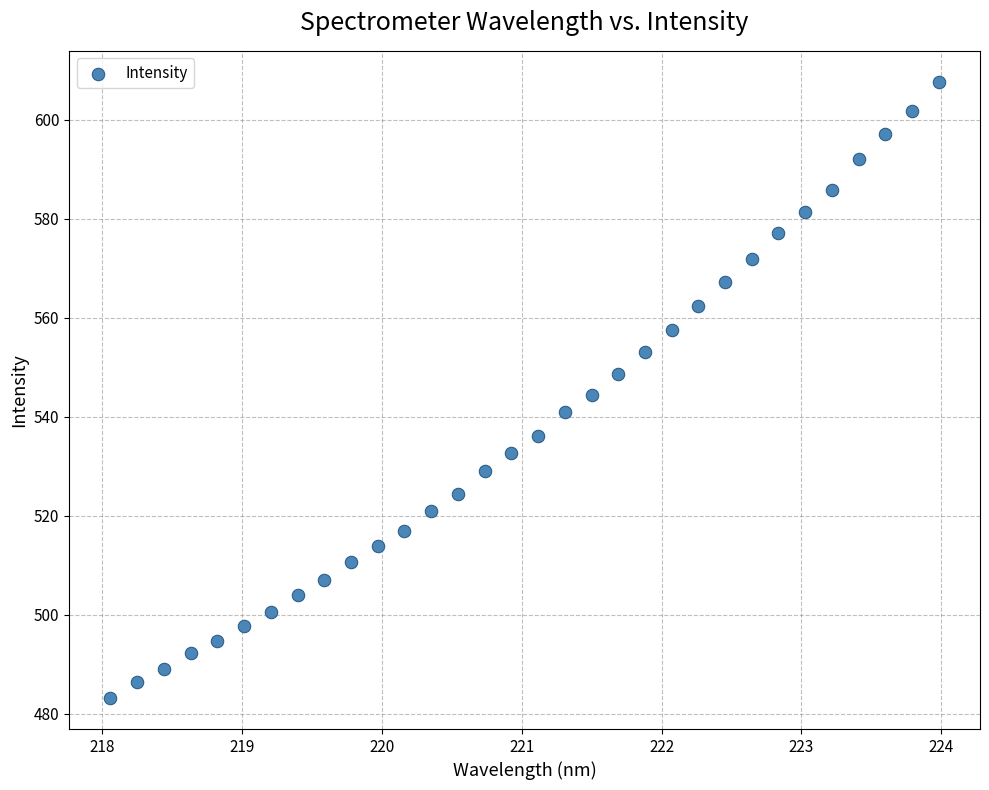

What is the range of X values (max minus min)?

5.9